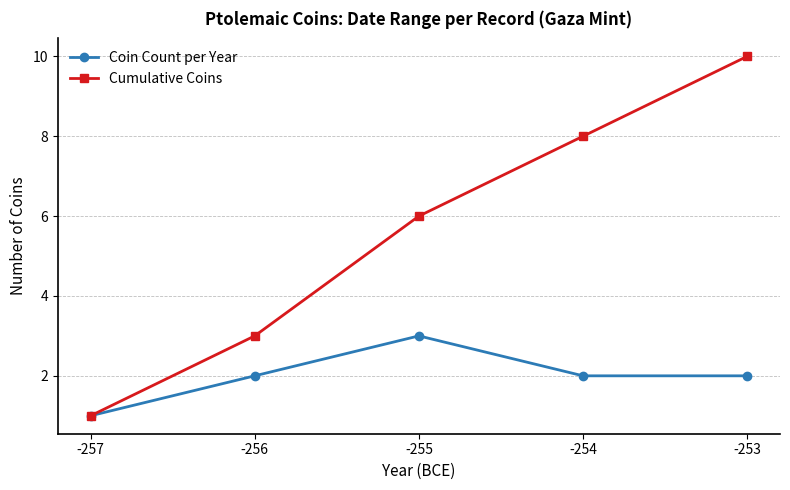

What is the total value across all series at -255?

9